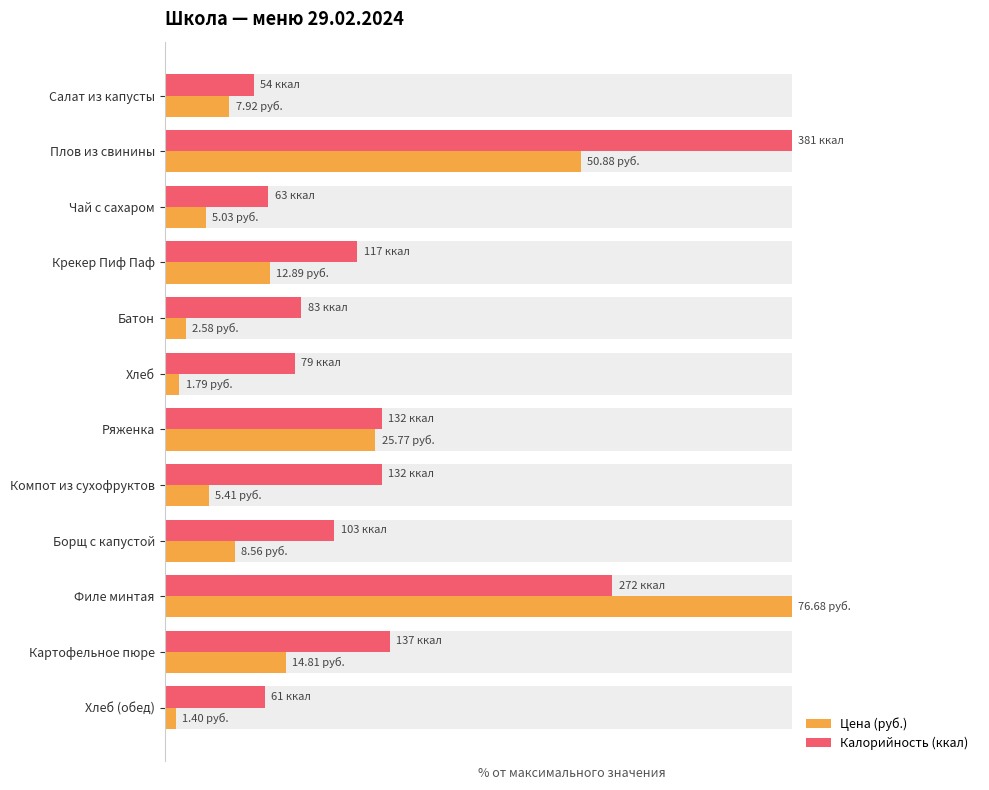

Reading left to right, transcribe all the data shown in this chart.

Цена (руб.): 10.3	66.4	6.6	16.8	3.4	2.3	33.6	7.1	11.2	100.0	19.3	1.8
Калорийность (ккал): 14.2	100.0	16.5	30.7	21.8	20.7	34.6	34.6	27.0	71.4	36.0	16.0